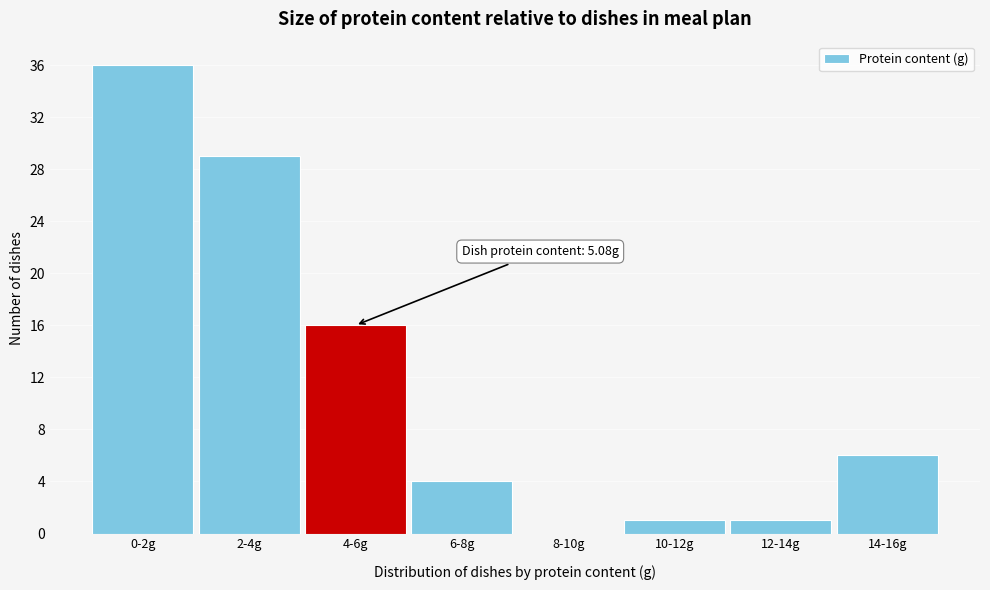

Reading left to right, what are all the values shown in this chart?

0-2g=36	2-4g=29	4-6g=16	6-8g=4	8-10g=0	10-12g=1	12-14g=1	14-16g=6